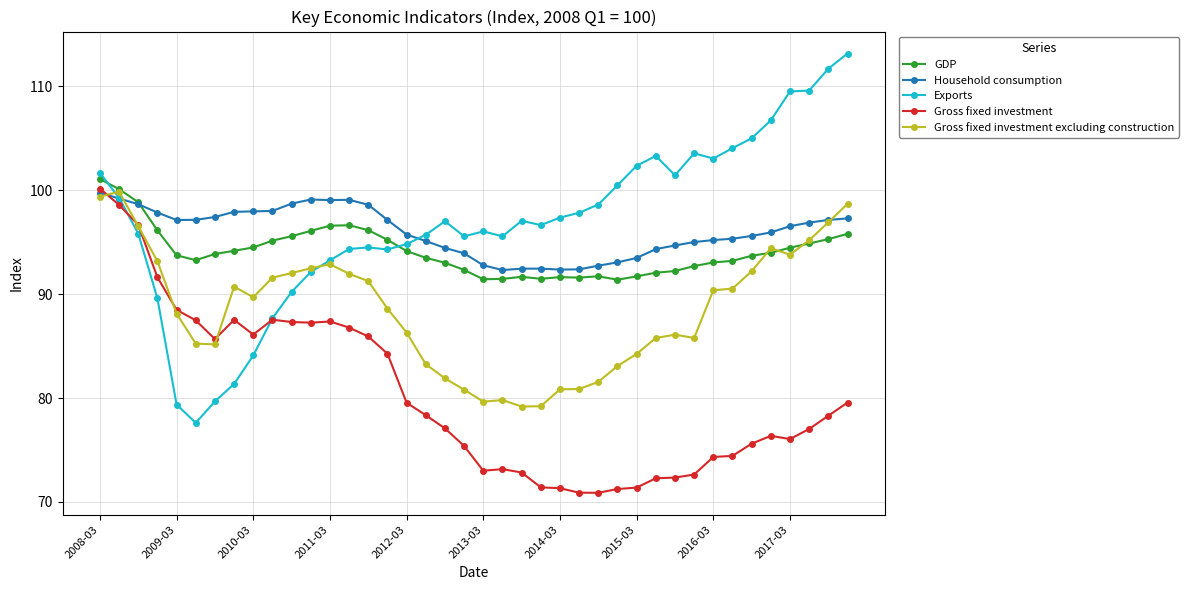

True or false: Gross fixed investment has more than 1 points higher than both neighbors.

True